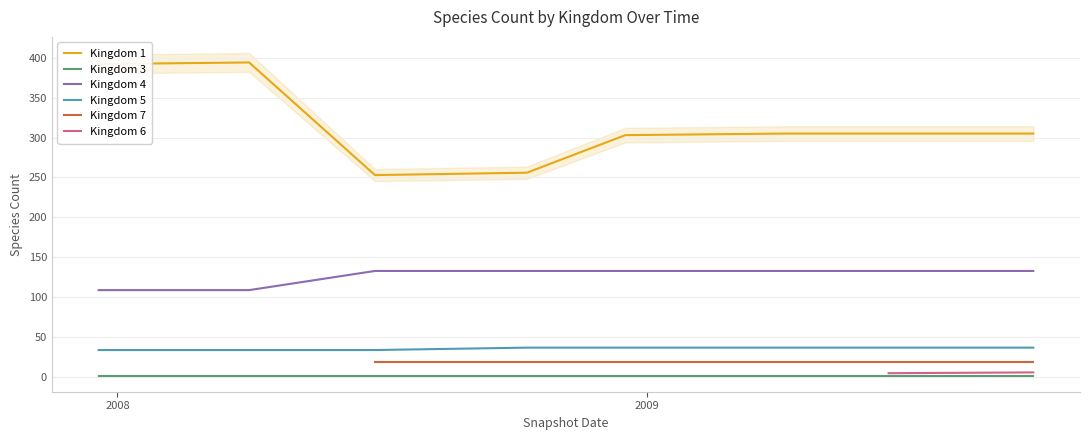

True or false: Kingdom 1 and Kingdom 4 cross at least once.

False